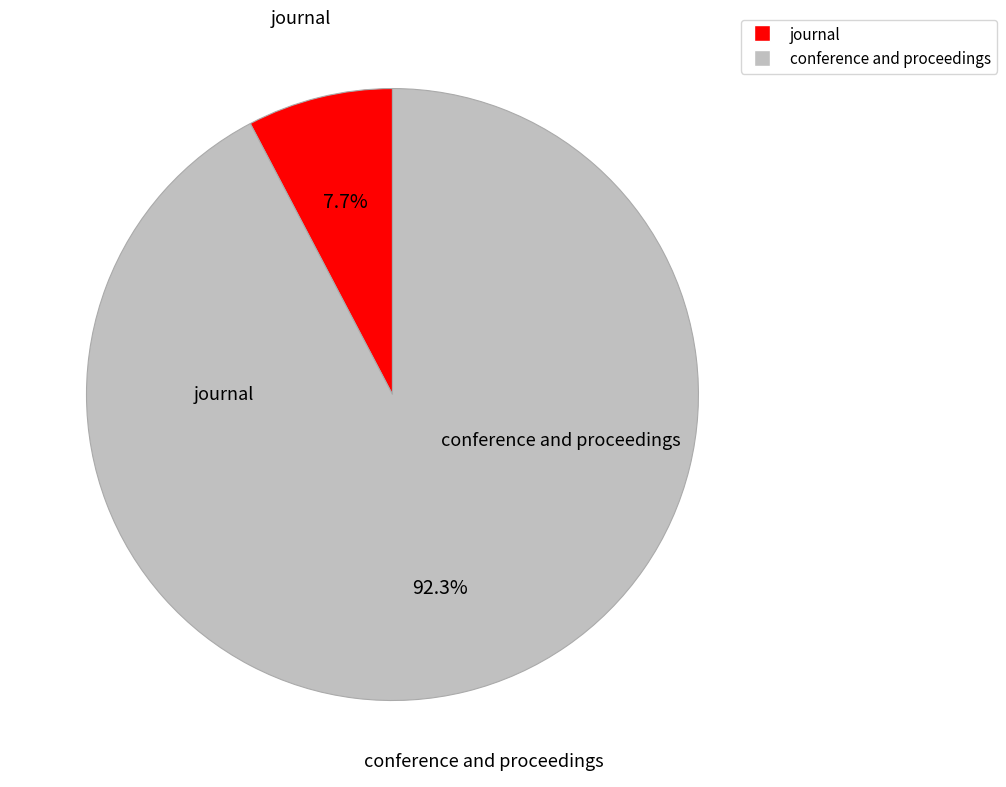

True or false: conference and proceedings accounts for 92% of the total.

True